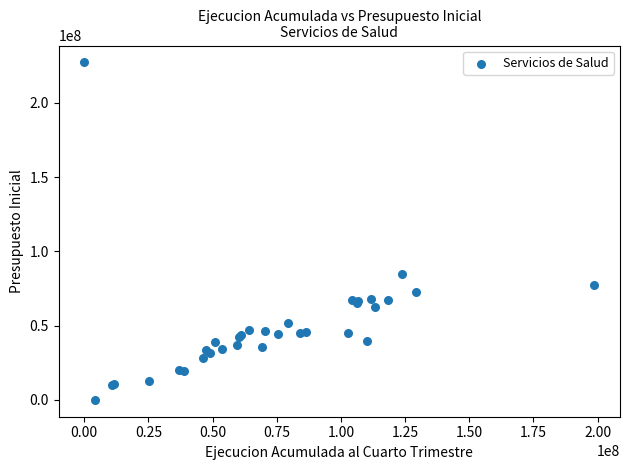

What Y value in the scatter plot is closest to 113642215?

84452568